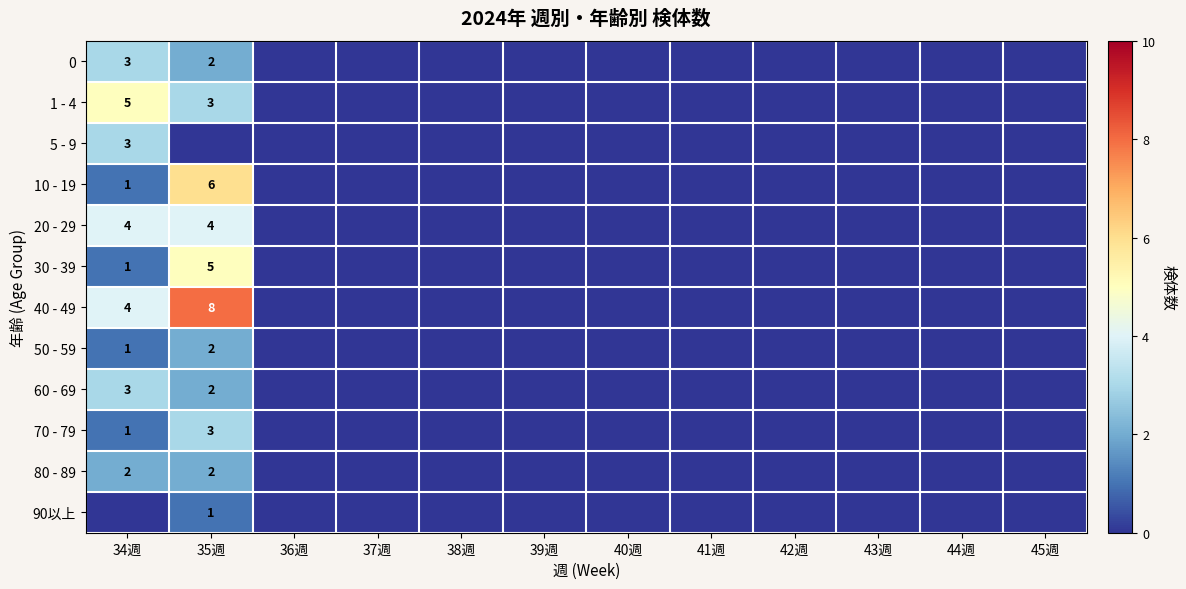

True or false: 20 - 29 has a value of 6 at 35週.

False